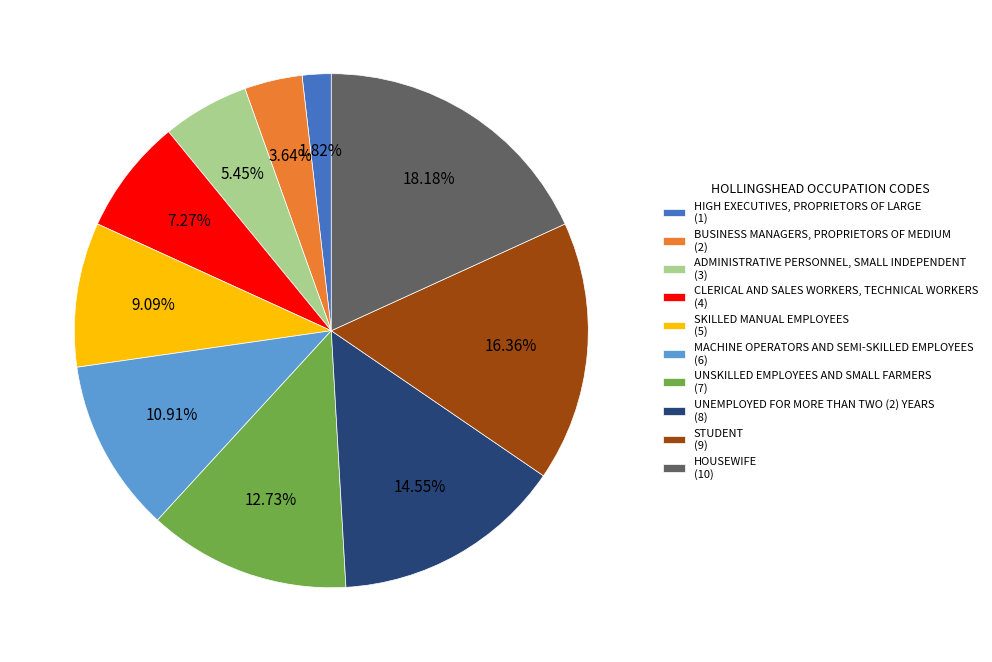

What percentage is the MACHINE OPERATORS AND SEMI-SKILLED EMPLOYEES slice, to the nearest percent?

11%